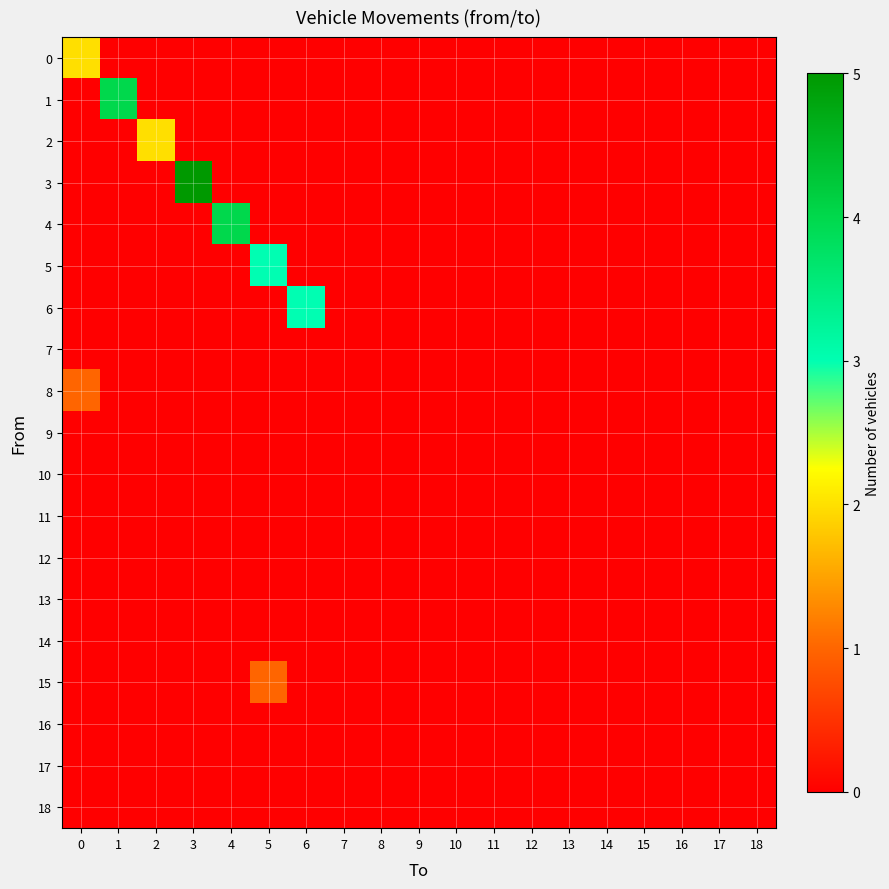

List the series in order of their peak value, lowest first.

7, 9, 10, 11, 12, 13, 14, 16, 17, 18, 8, 15, 0, 2, 5, 6, 1, 4, 3